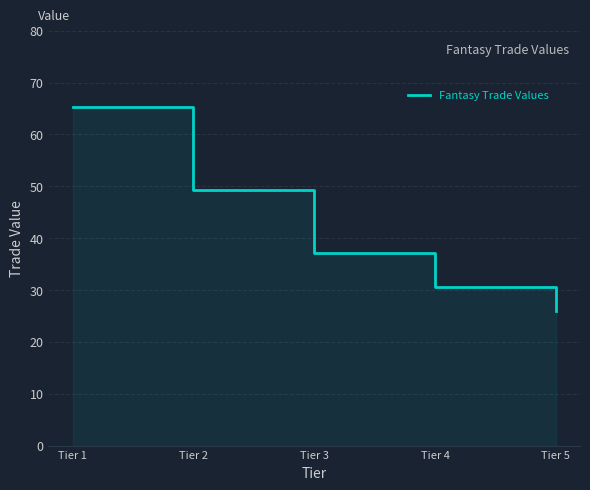

How many categories are shown in the chart?

5